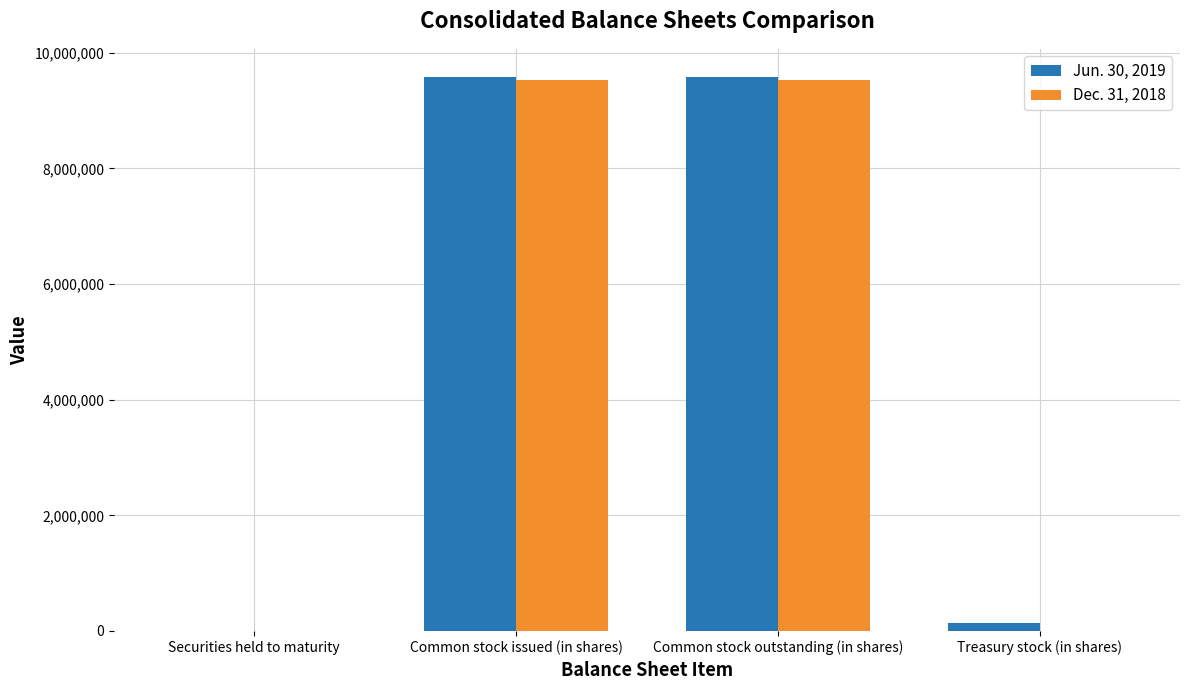

What is the greatest value displayed?

9587411